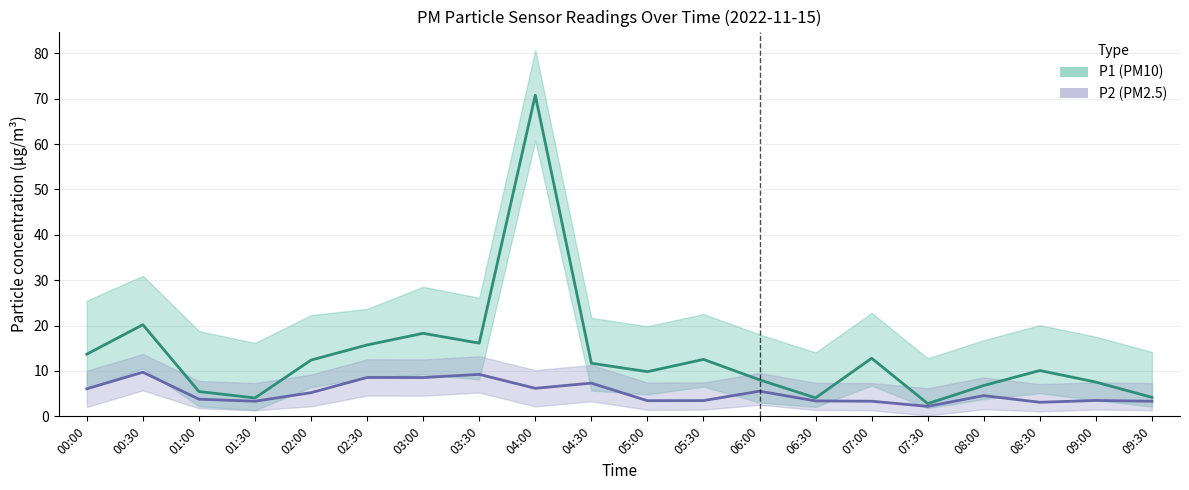

Reading right to left, what are all the values shown in this chart?

P1: 09:30=4.2	09:00=7.5	08:30=10.1	08:00=6.8	07:30=2.8	07:00=12.8	06:30=4.1	06:00=8.1	05:30=12.6	05:00=9.8	04:30=11.7	04:00=70.8	03:30=16.1	03:00=18.3	02:30=15.7	02:00=12.4	01:30=4.0	01:00=5.5	00:30=20.2	00:00=13.7
P1_upper: 09:30=14.2	09:00=17.6	08:30=20.1	08:00=16.8	07:30=12.8	07:00=22.8	06:30=14.1	06:00=18.1	05:30=22.6	05:00=19.9	04:30=21.7	04:00=80.8	03:30=26.1	03:00=28.6	02:30=23.7	02:00=22.3	01:30=16.2	01:00=18.8	00:30=31.0	00:00=25.5
P1_lower: 09:30=2.2	09:00=3.5	08:30=5.1	08:00=3.8	07:30=1.8	07:00=6.8	06:30=2.1	06:00=3.0	05:30=6.5	05:00=4.8	04:30=5.7	04:00=60.8	03:30=8.1	03:00=9.2	02:30=8.6	02:00=6.4	01:30=1.4	01:00=2.2	00:30=10.6	00:00=6.1
P2: 09:30=3.3	09:00=3.5	08:30=3.1	08:00=4.6	07:30=2.2	07:00=3.3	06:30=3.4	06:00=5.5	05:30=3.5	05:00=3.5	04:30=7.3	04:00=6.2	03:30=9.2	03:00=8.6	02:30=8.6	02:00=5.2	01:30=3.3	01:00=3.8	00:30=9.7	00:00=6.1
P2_upper: 09:30=7.3	09:00=7.5	08:30=7.1	08:00=8.6	07:30=6.2	07:00=7.3	06:30=7.4	06:00=9.6	05:30=7.5	05:00=7.5	04:30=11.3	04:00=10.2	03:30=13.2	03:00=12.6	02:30=12.6	02:00=9.2	01:30=7.3	01:00=7.8	00:30=13.7	00:00=10.1
P2_lower: 09:30=1.3	09:00=1.5	08:30=1.1	08:00=1.6	07:30=0.2	07:00=1.3	06:30=1.4	06:00=2.5	05:30=1.5	05:00=1.4	04:30=3.3	04:00=2.2	03:30=5.2	03:00=4.5	02:30=4.6	02:00=2.2	01:30=1.3	01:00=1.8	00:30=5.7	00:00=2.1